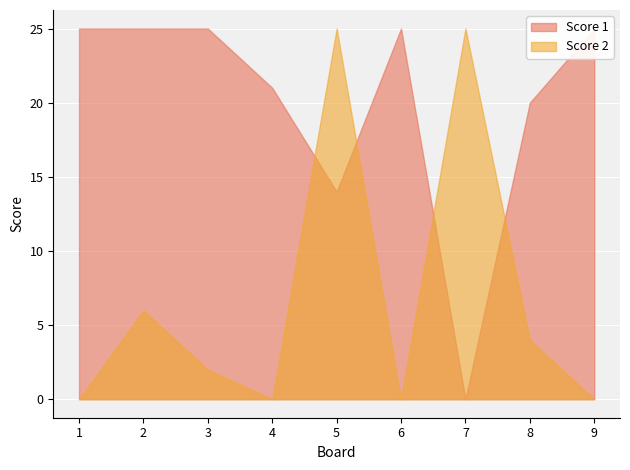

At how many categories does at least one series exceed 0?

9